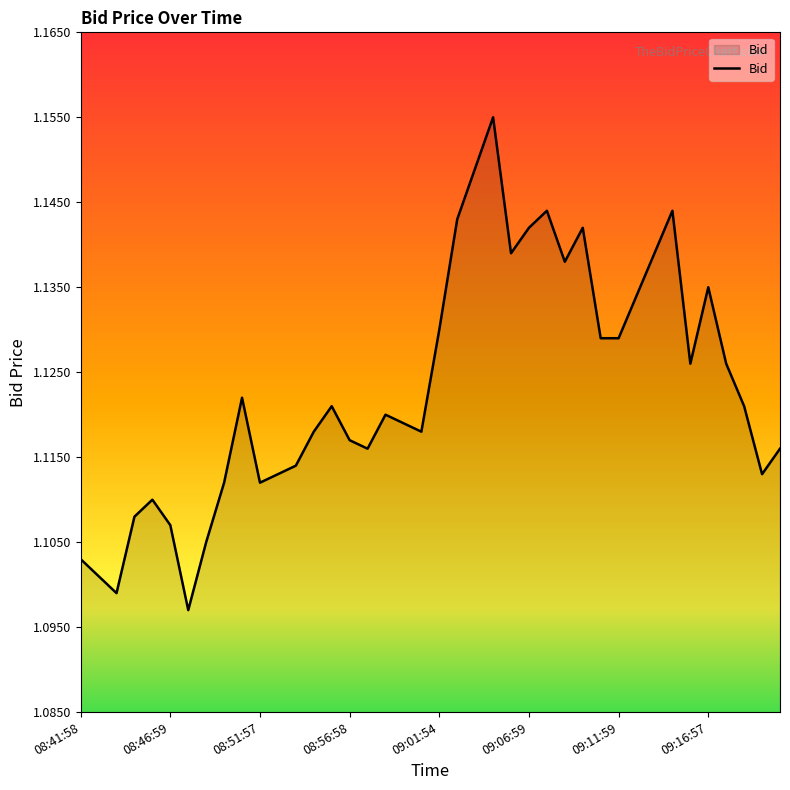

What is the value of the 33rd point from the left?

1.1